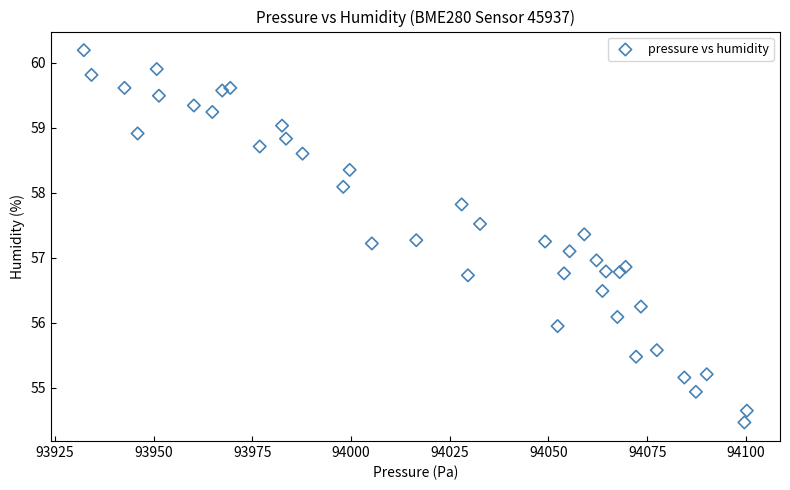

What is the range of Y values (max minus min)?

5.7